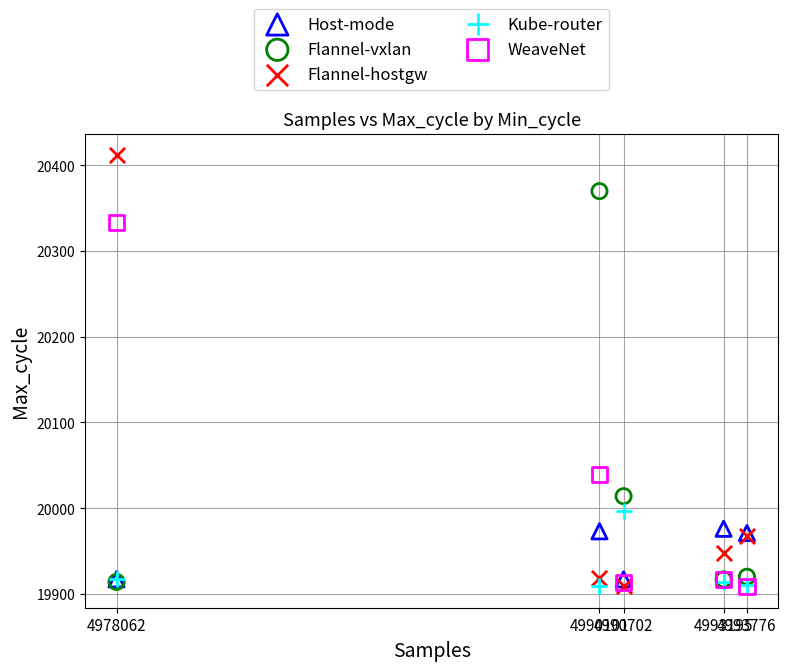

Across all series, what Y value is closest to 20160?

20039